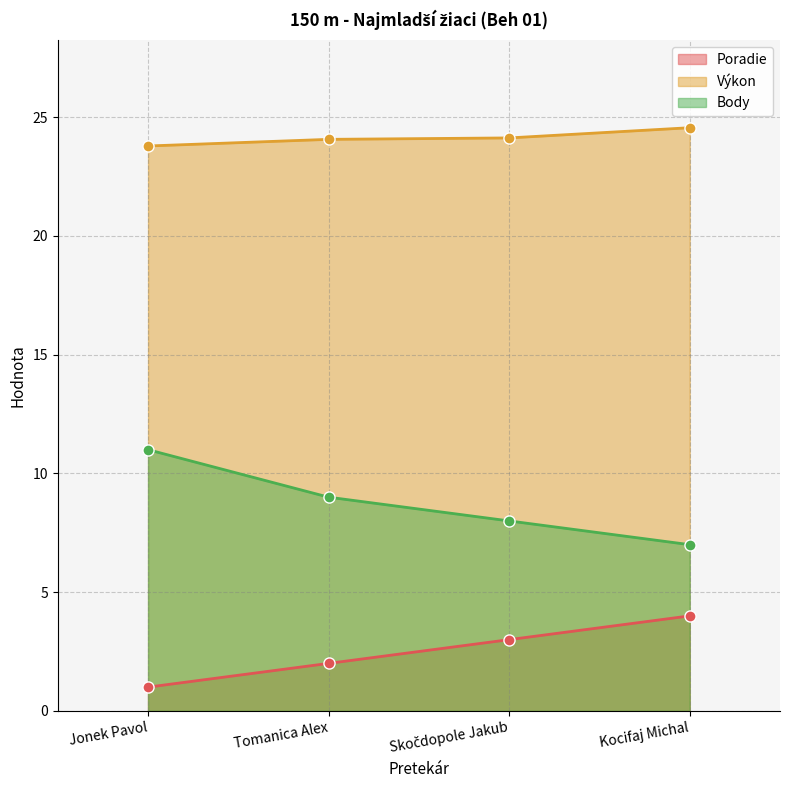

Which series changed the most between Tomanica Alex and Skočdopole Jakub?

Poradie